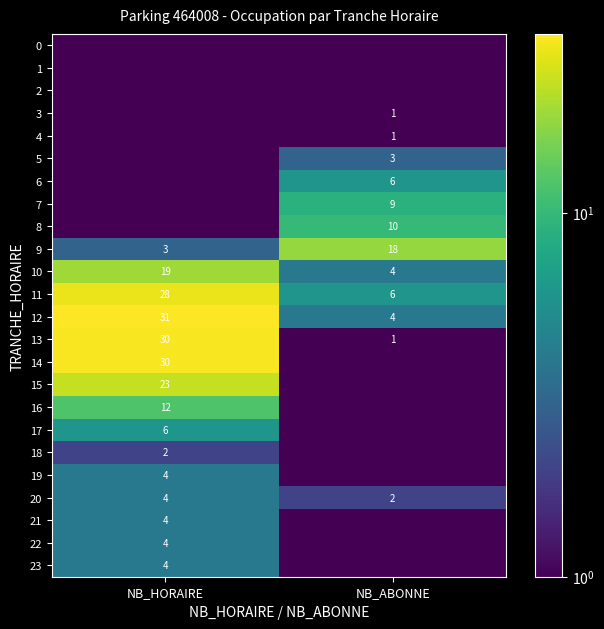

Count the number of categories in the chart.

2